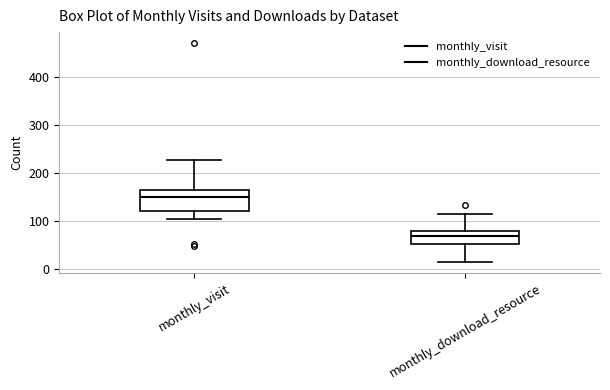

Which box is the tallest, from its lower edge to its upper edge?

monthly_visit